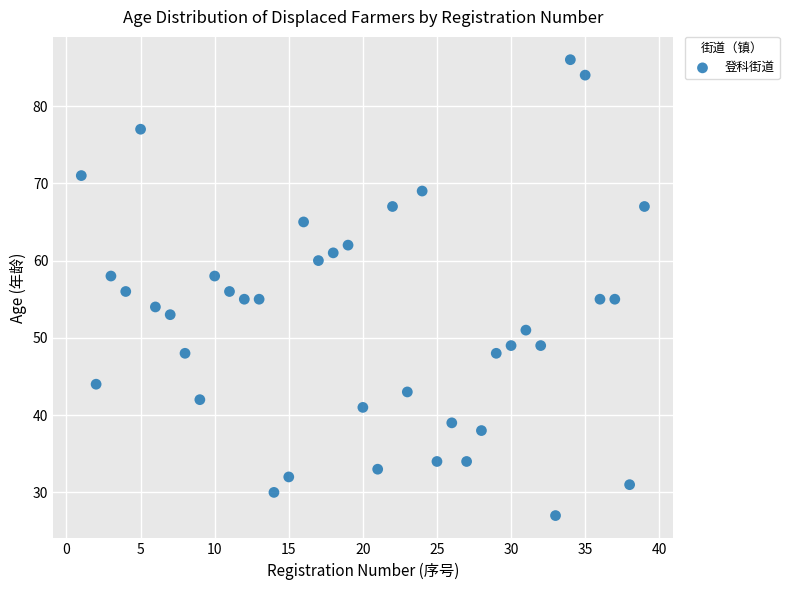

What is the range of X values (max minus min)?

38